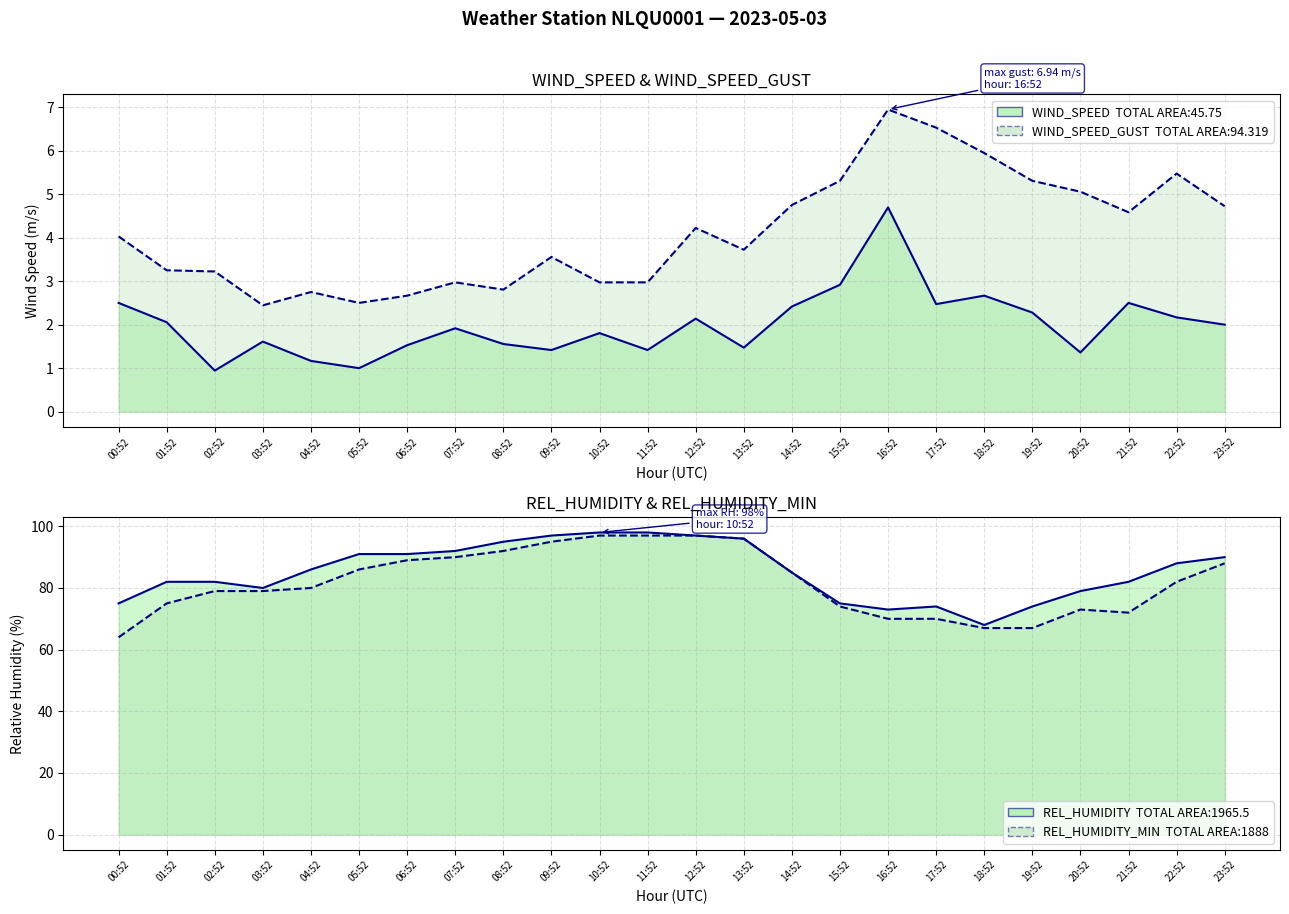

Reading right to left, transcribe all the data shown in this chart.

WIND_SPEED: 2.0	2.2	2.5	1.4	2.3	2.7	2.5	4.7	2.9	2.4	1.5	2.1	1.4	1.8	1.4	1.6	1.9	1.5	1.0	1.2	1.6	0.9	2.1	2.5
WIND_SPEED_GUST: 4.7	5.5	4.6	5.1	5.3	5.9	6.5	6.9	5.3	4.8	3.7	4.2	3.0	3.0	3.6	2.8	3.0	2.7	2.5	2.8	2.4	3.2	3.2	4.0
REL_HUMIDITY: 90.0	88.0	82.0	79.0	74.0	68.0	74.0	73.0	75.0	85.0	96.0	97.0	98.0	98.0	97.0	95.0	92.0	91.0	91.0	86.0	80.0	82.0	82.0	75.0
REL_HUMIDITY_MIN: 88.0	82.0	72.0	73.0	67.0	67.0	70.0	70.0	74.0	85.0	96.0	97.0	97.0	97.0	95.0	92.0	90.0	89.0	86.0	80.0	79.0	79.0	75.0	64.0